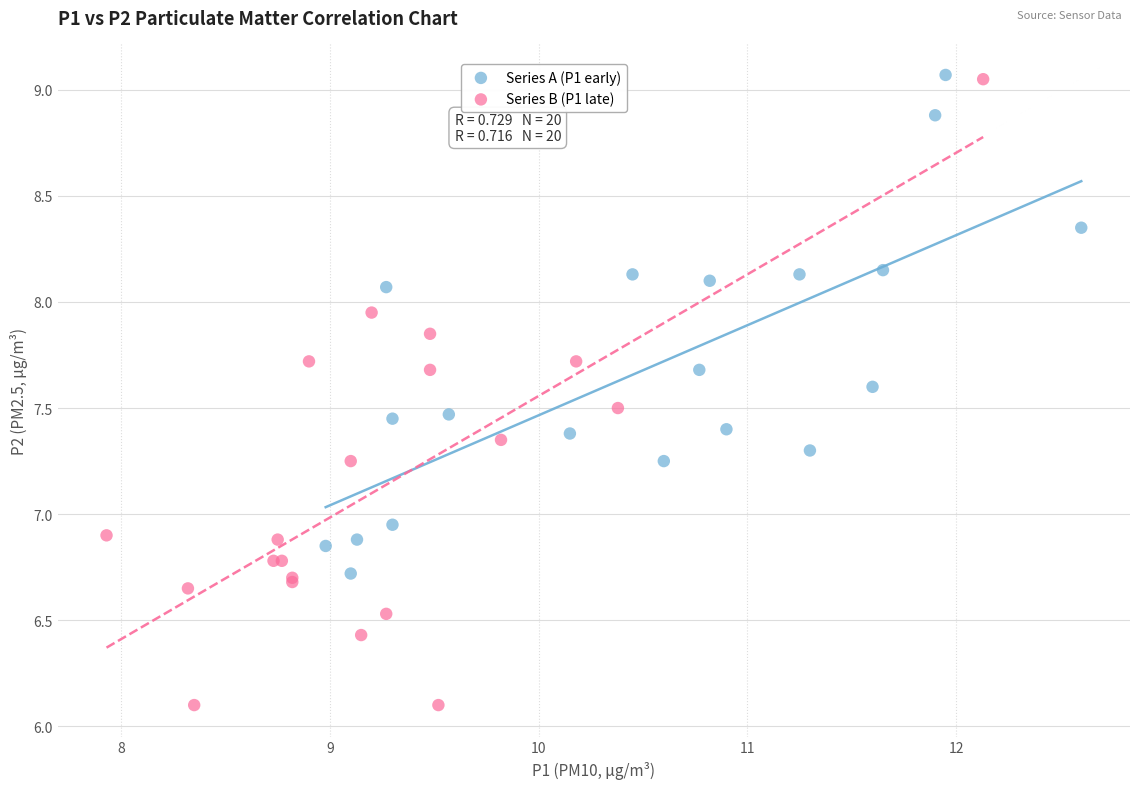

What are all the series names shown in the legend?

Series A (P1 early), Series B (P1 late)